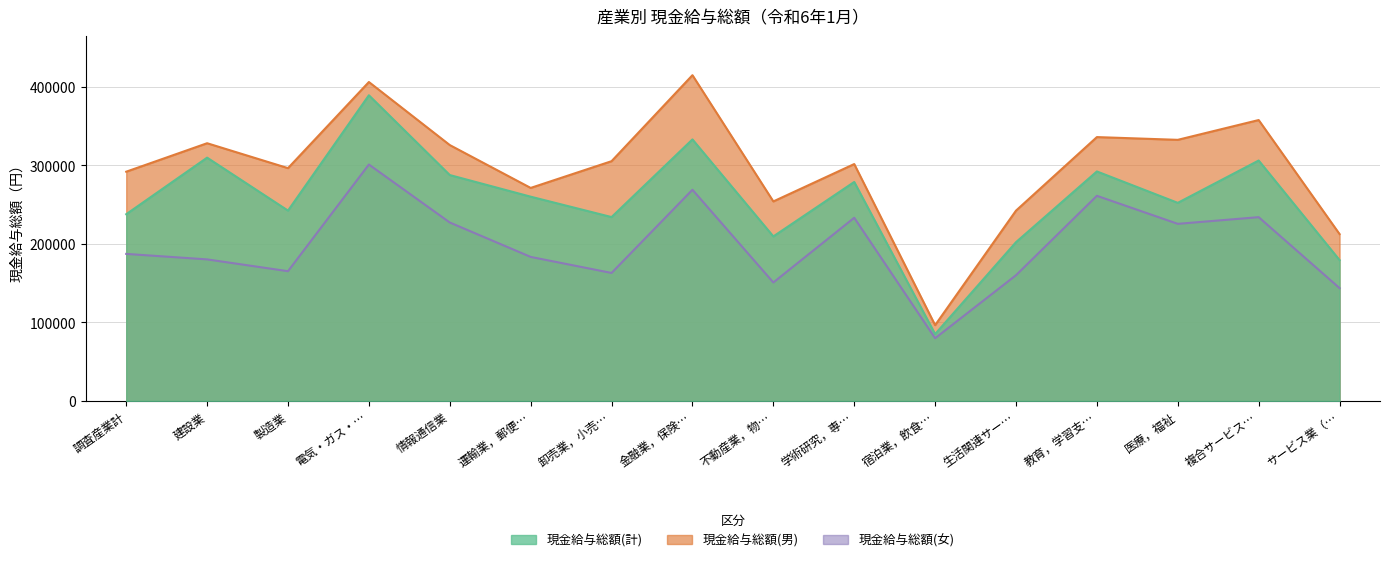

Rank the series at 金融業，保険… from highest to lowest value.

現金給与総額(男), 現金給与総額(計), 現金給与総額(女)